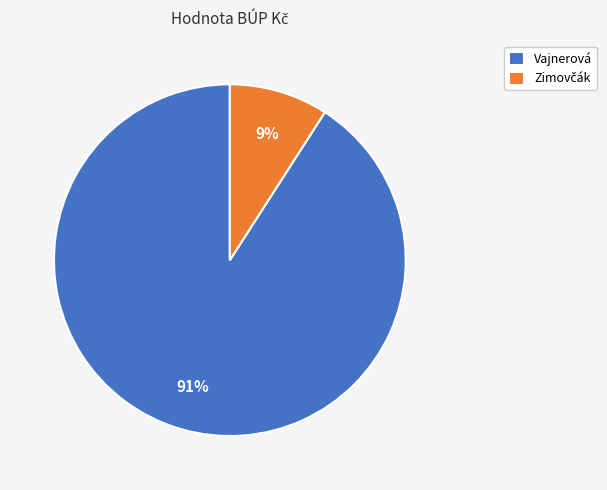

Does any single category account for the majority?

Yes